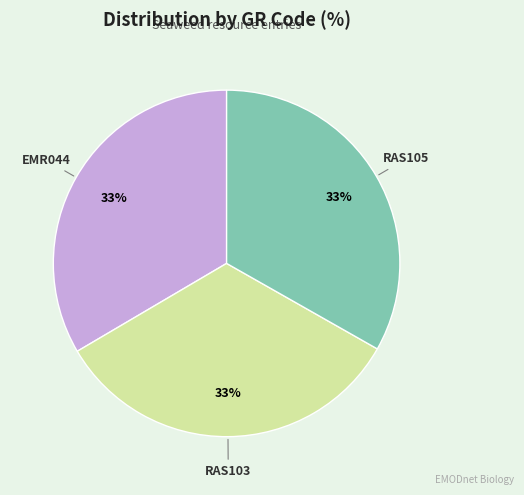

What is the ratio of the value at RAS103 to the value at EMR044?

1.0